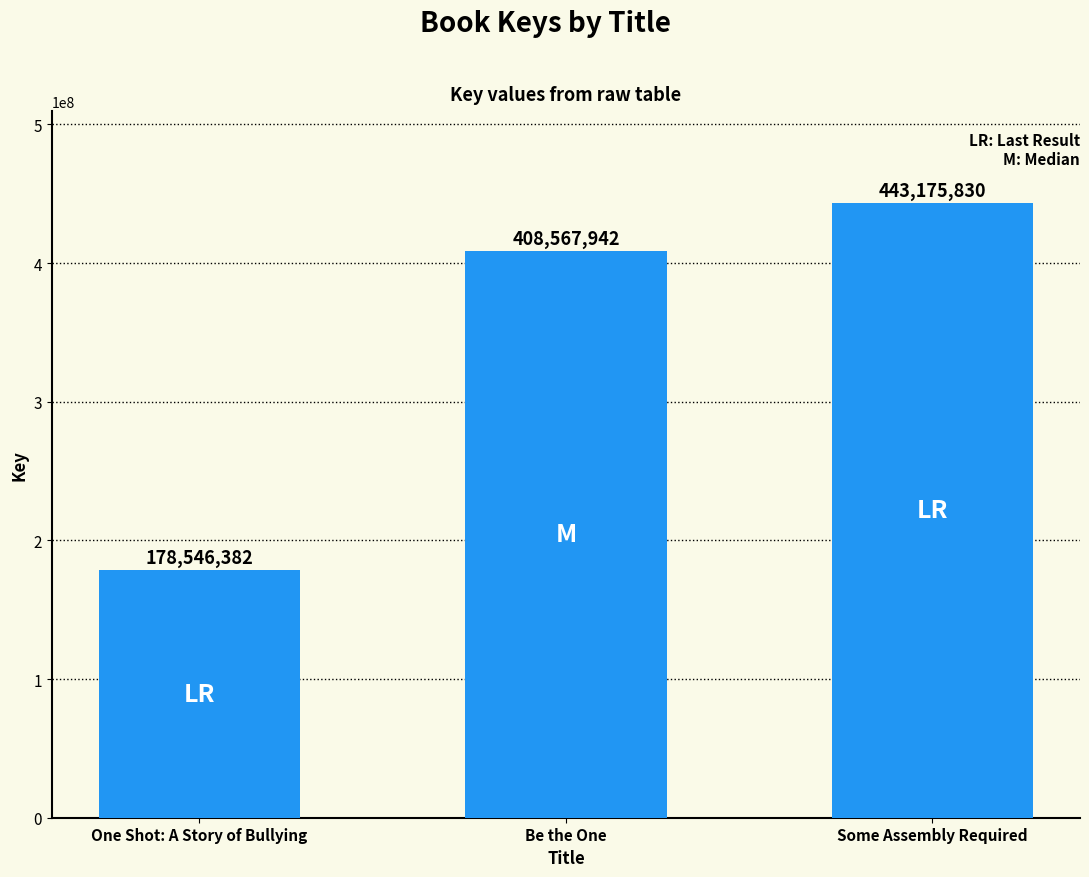

What is the minimum value shown in the chart?

178546382